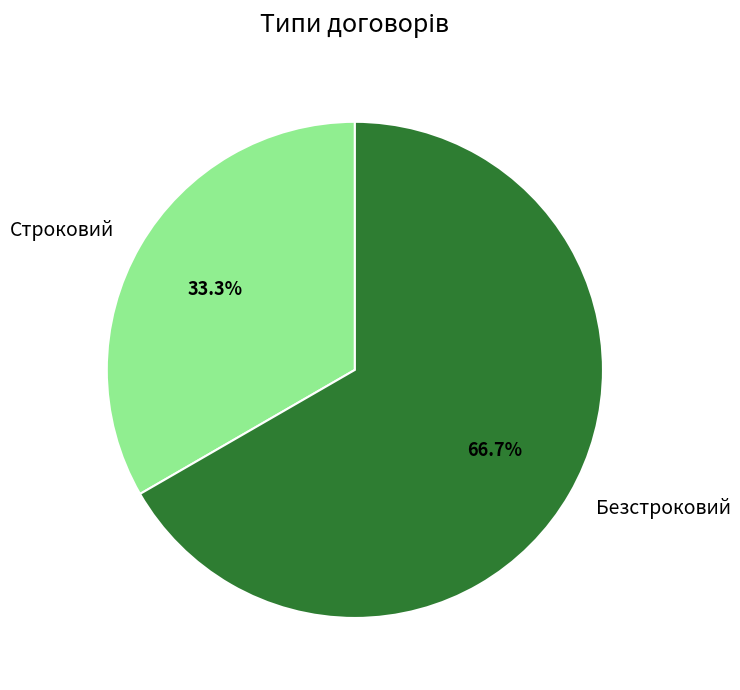

Which slice is the largest?

Безстроковий